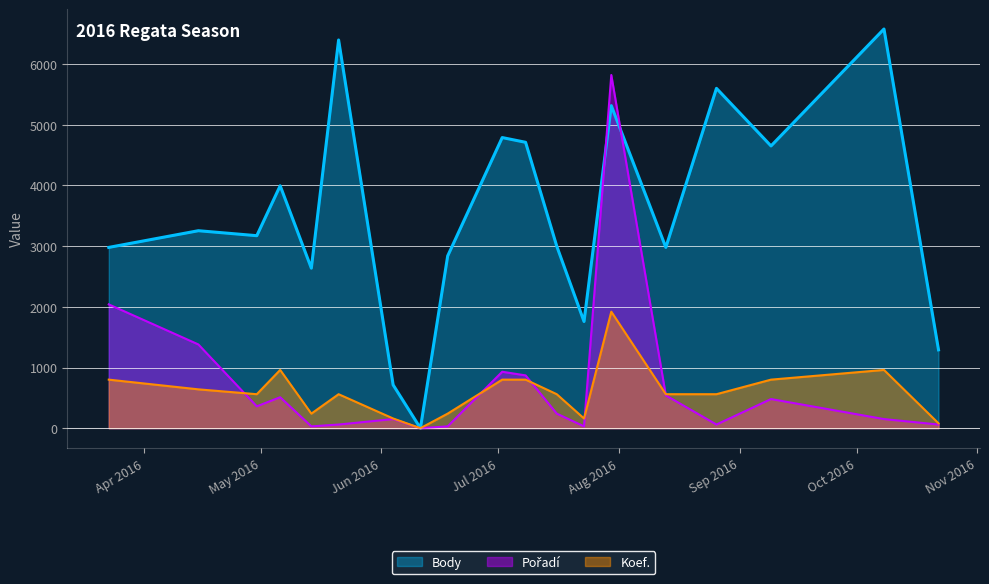

Between 2016-07-08 and 2016-05-21, which is larger?

2016-05-21